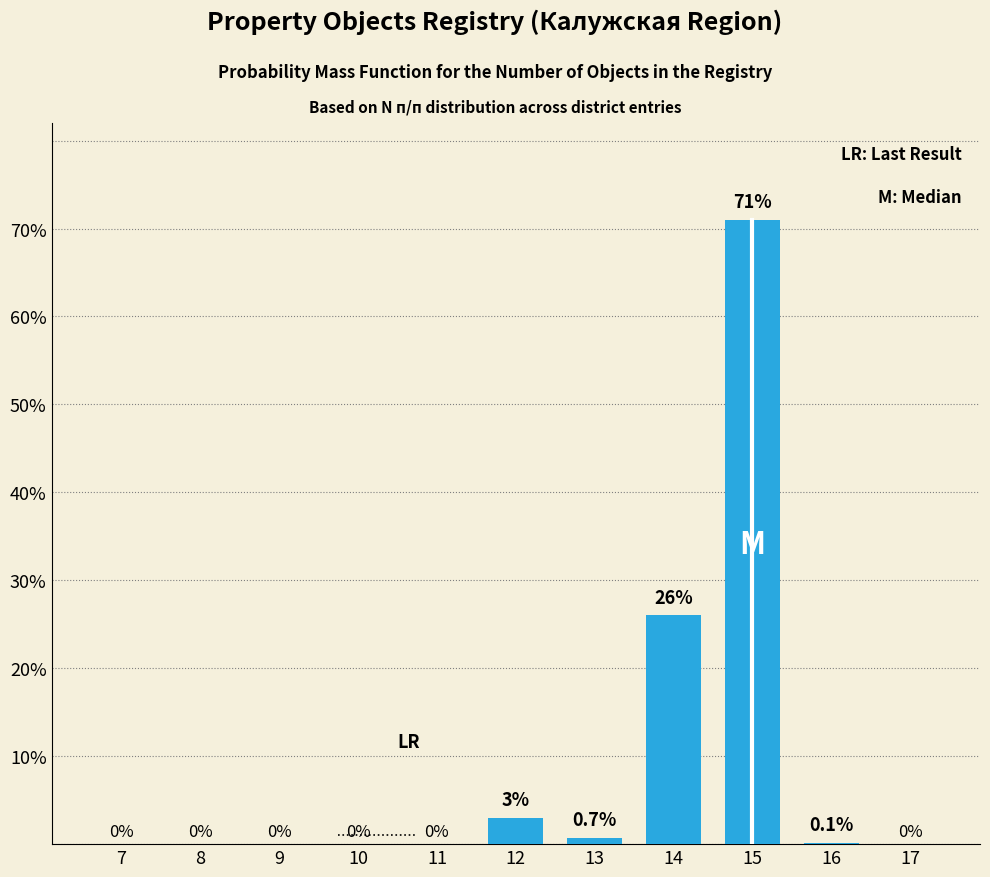

Reading right to left, extract all data points from this chart.

17=0.0	16=0.1	15=71.0	14=26.0	13=0.7	12=3.0	11=0.0	10=0.0	9=0.0	8=0.0	7=0.0